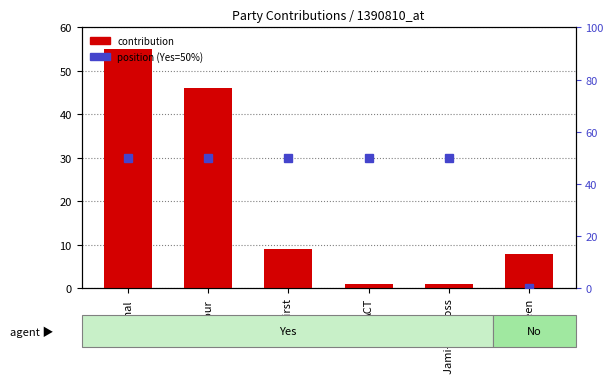

Rank the series by their maximum value, from lowest to highest.

position (Yes=50), contribution